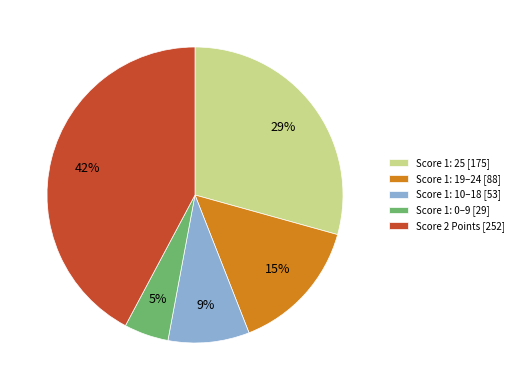

Does any single category account for the majority?

No